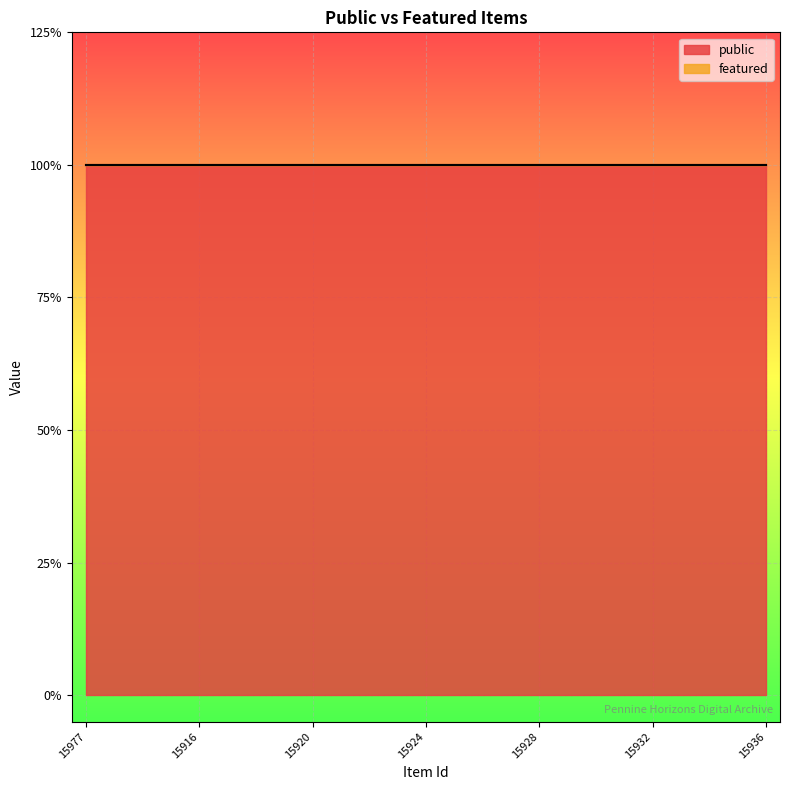

The value of public at 15929 is 1. True or false?

True